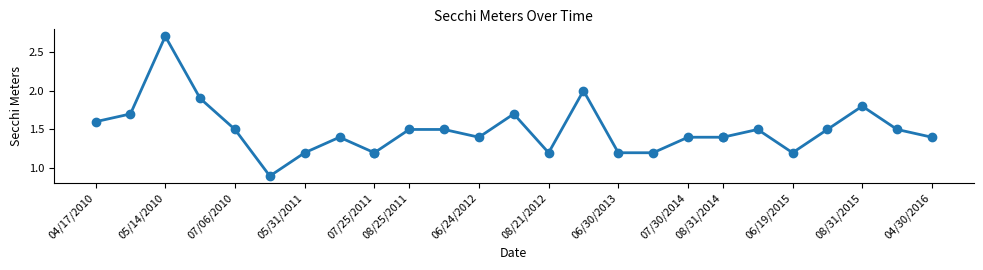

What is the difference between the maximum and minimum values?

1.8